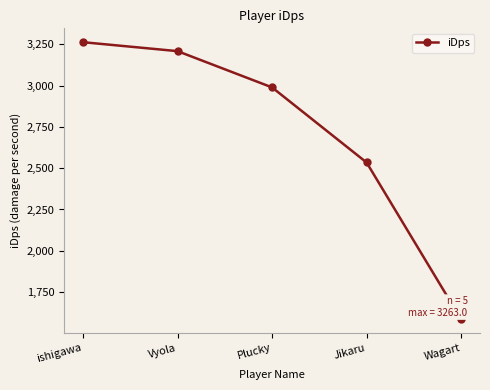

Rank the categories by value from lowest to highest.

Wagart, Jikaru, Plucky, Vyola, ishigawa